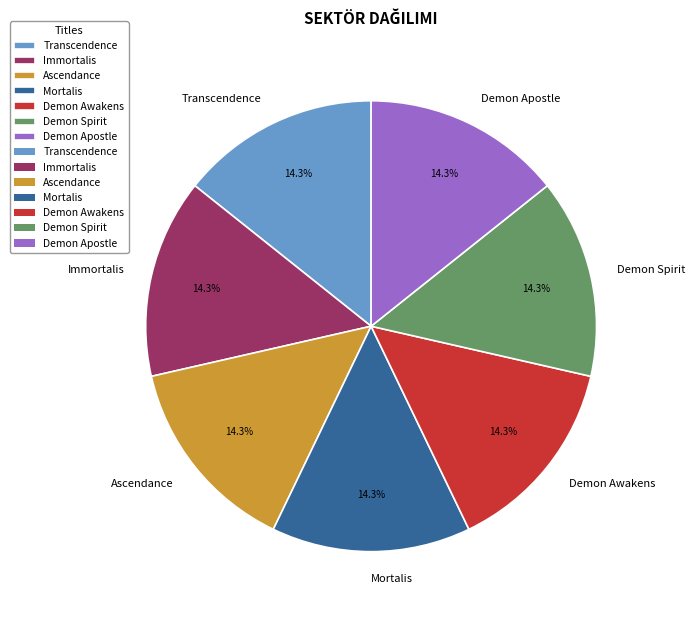

Is it true that Ascendance is 14% of the pie?

True